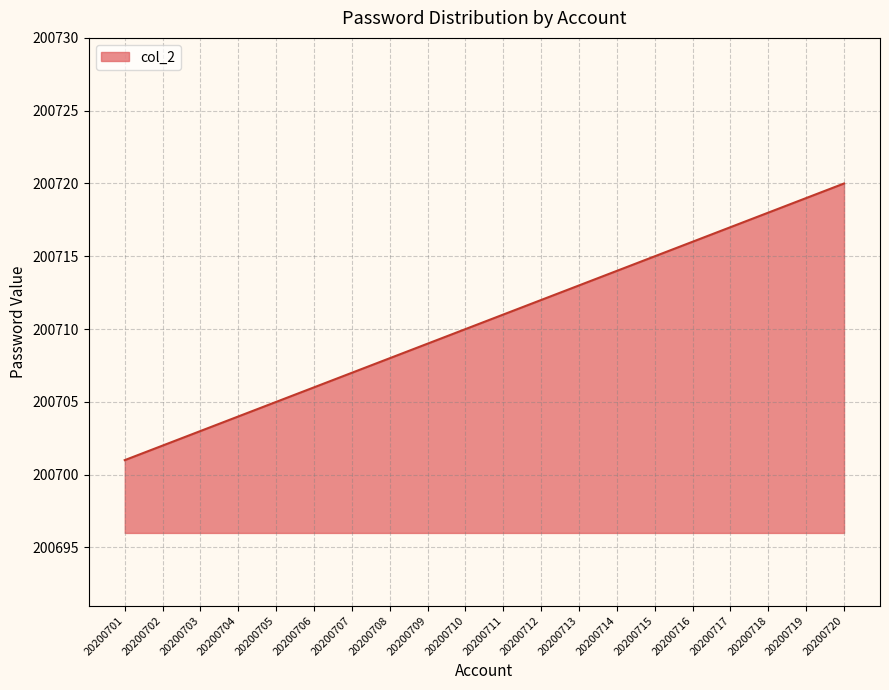

What is the sum of all values?

4014210